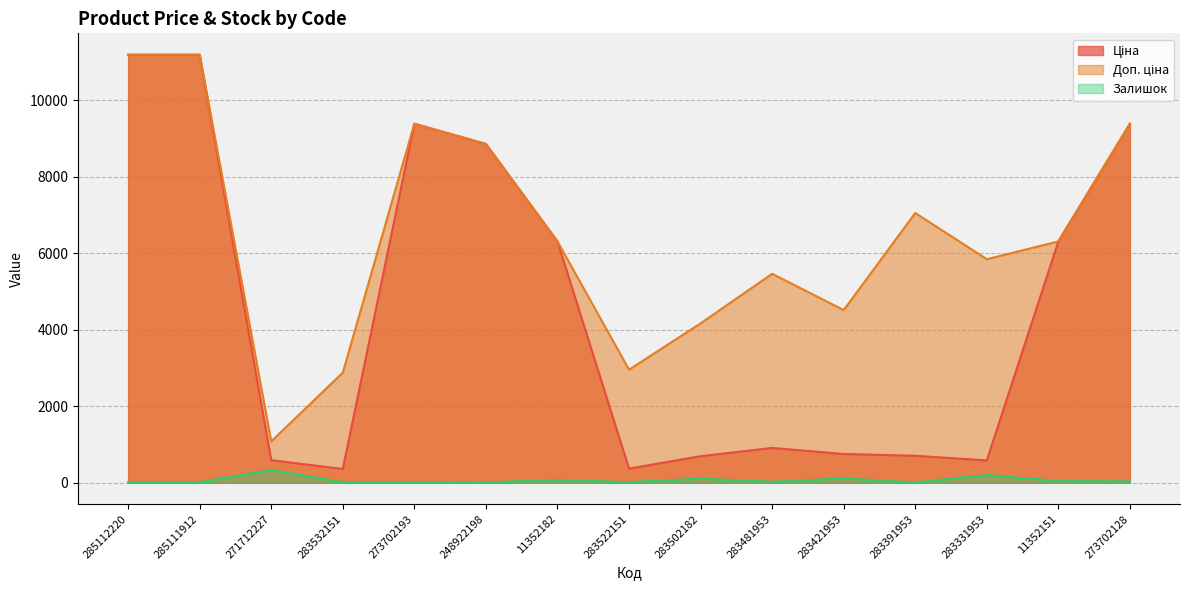

At which label does Ціна first exceed 910?

285112220